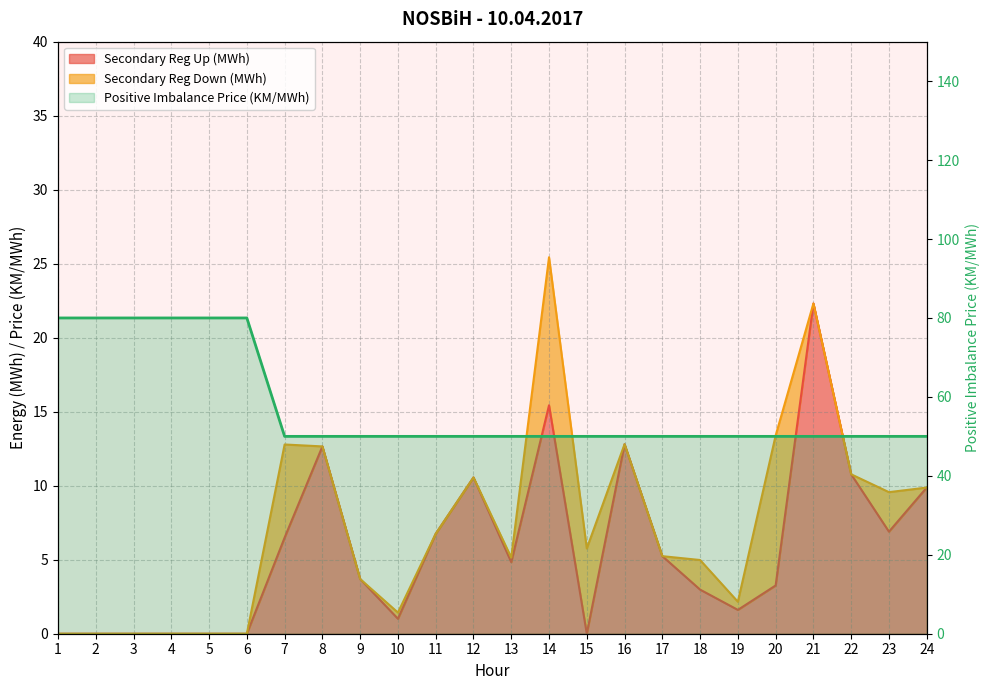

True or false: the data shows 28 at 10.

False